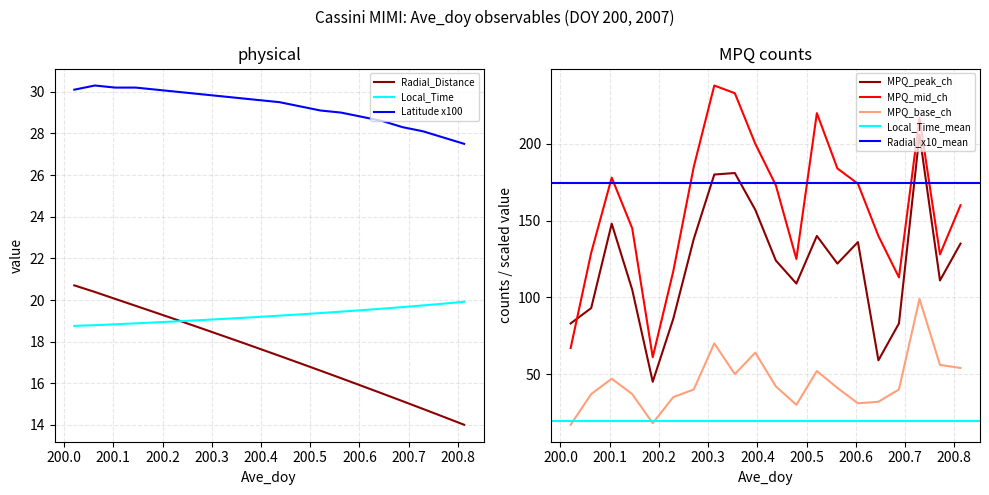

Rank the series by their maximum value, from lowest to highest.

Local_Time, Radial_Distance, Latitude, MPQ_base, MPQ_peak, MPQ_mid